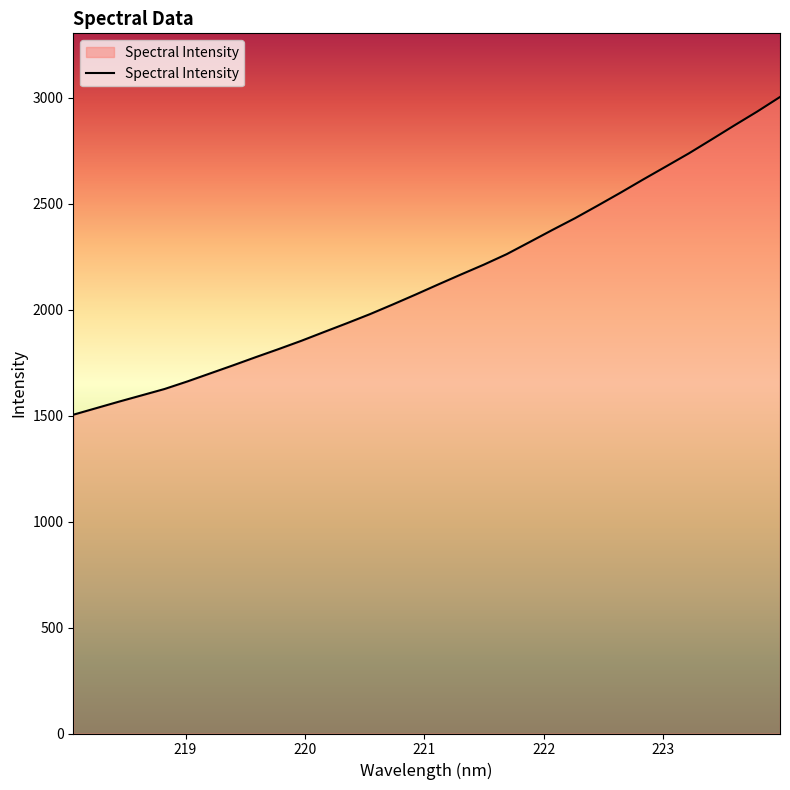

What is the difference between the maximum and minimum values?

1499.6